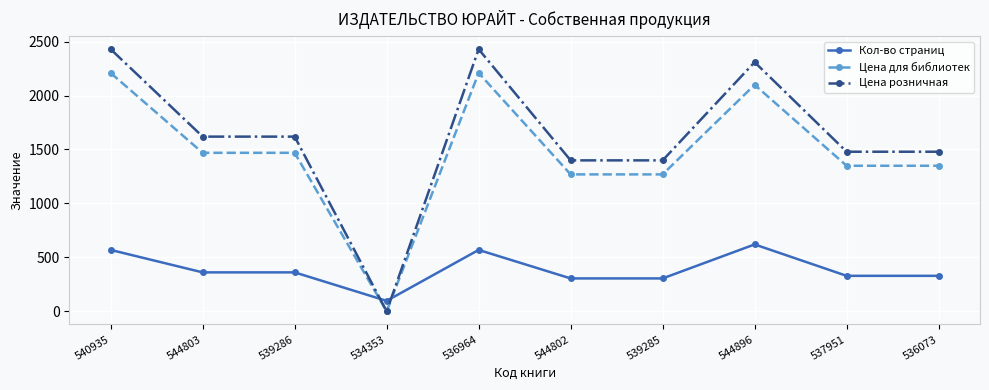

What is the total value across all series at 544896?

5028